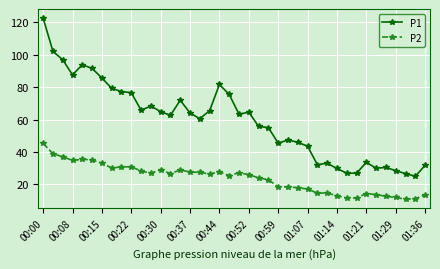

Rank the series by their average value, from highest to lowest.

P1, P2